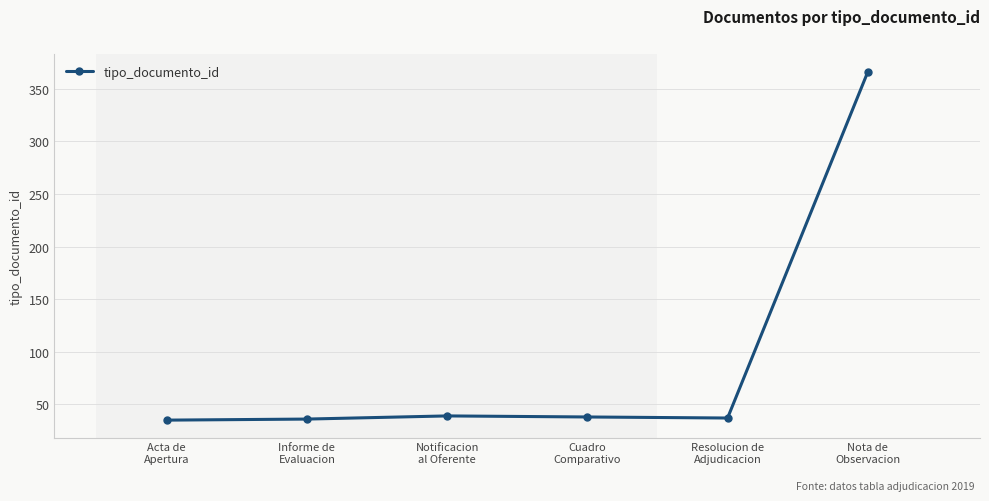

How many points are higher than both their immediate neighbors (excluding endpoints)?

1